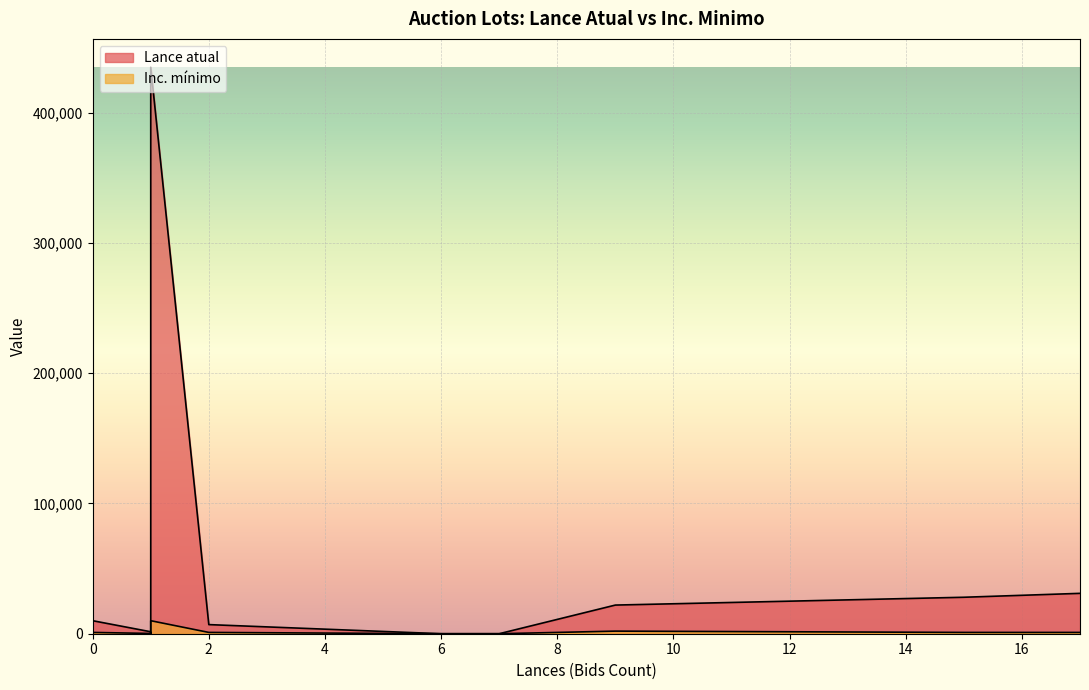

Which series has the largest total across all categories?

Lance atual